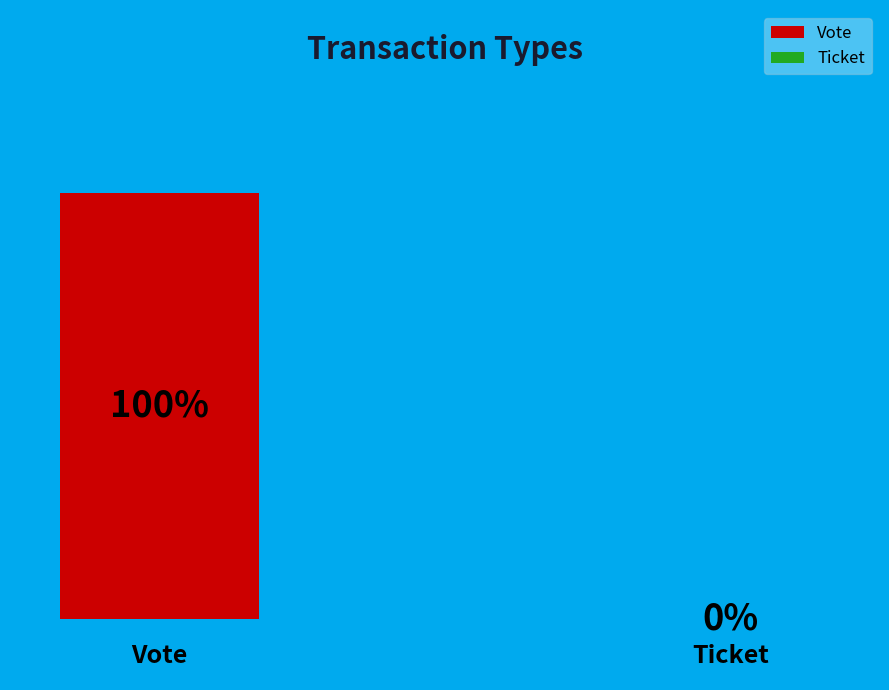

True or false: Vote accounts for 100% of the total.

True